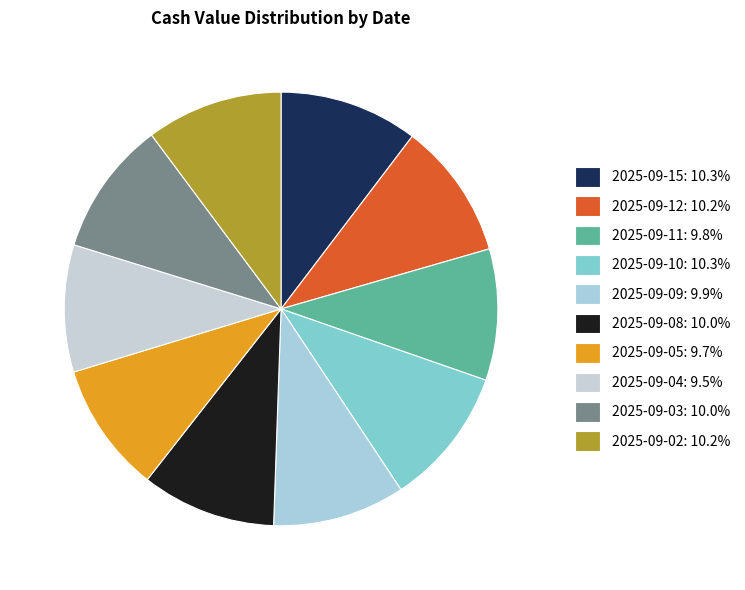

Is 2025-09-15 the majority of the pie?

No